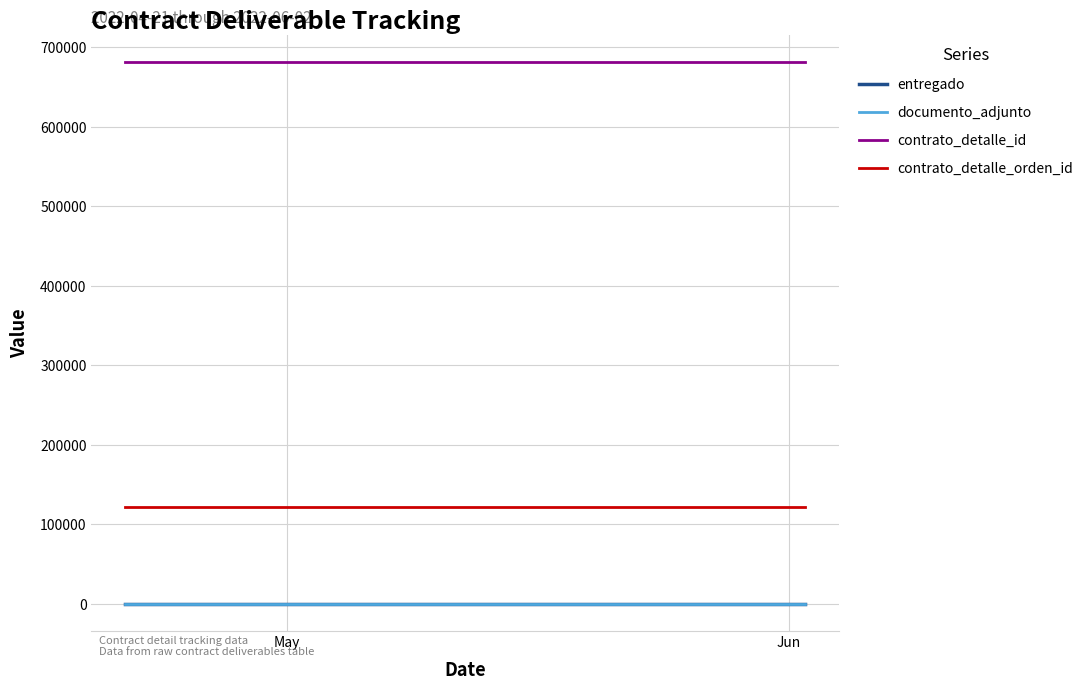

Does the chart display data point markers on the line(s)?

No